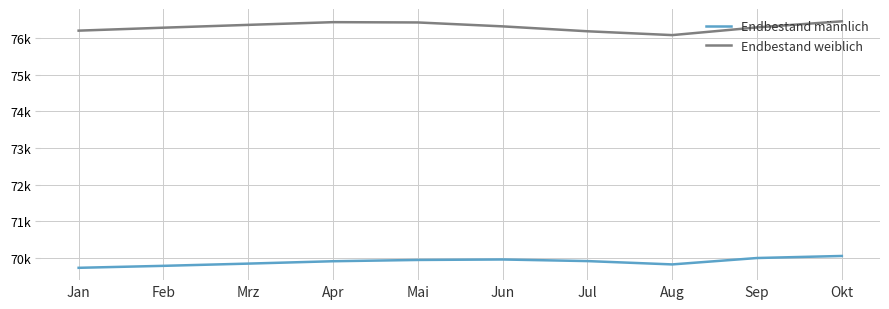

Does the chart display data point markers on the line(s)?

No